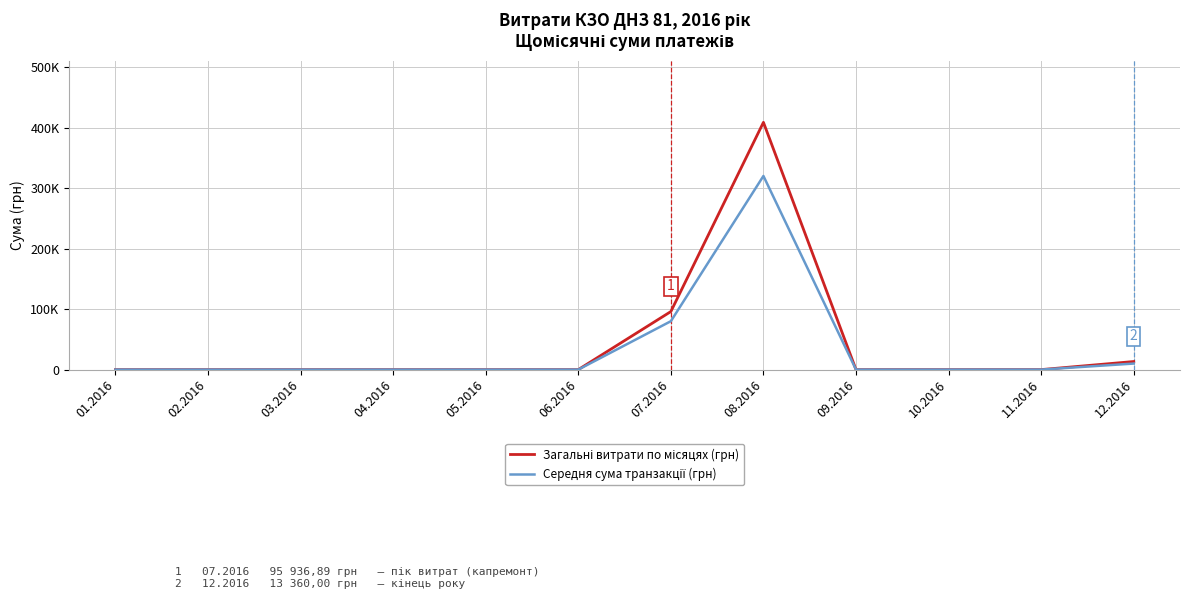

Does the chart display data point markers on the line(s)?

No